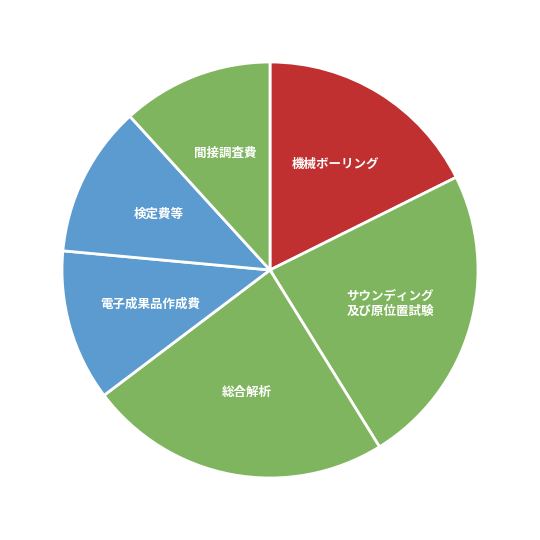

The 検定費等 slice represents 1% of the pie. True or false?

False